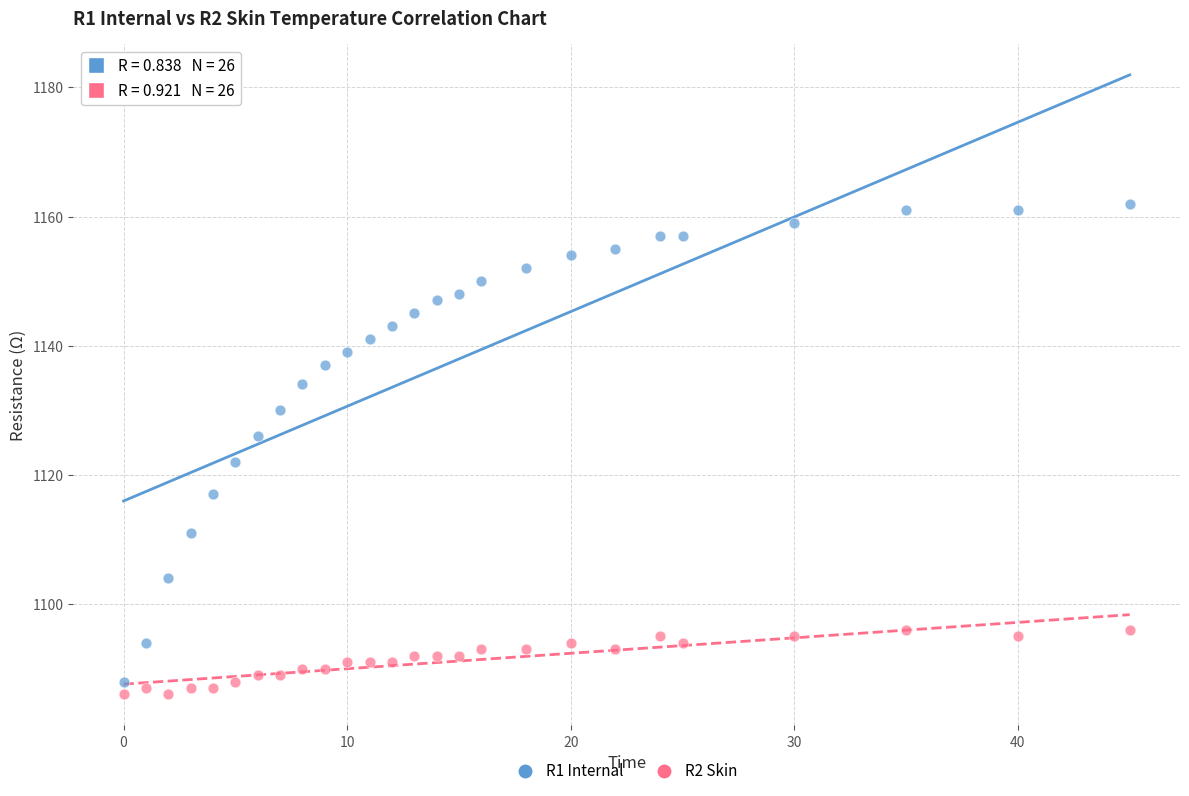

Across all data points, what is the range of X values (max minus min)?

45